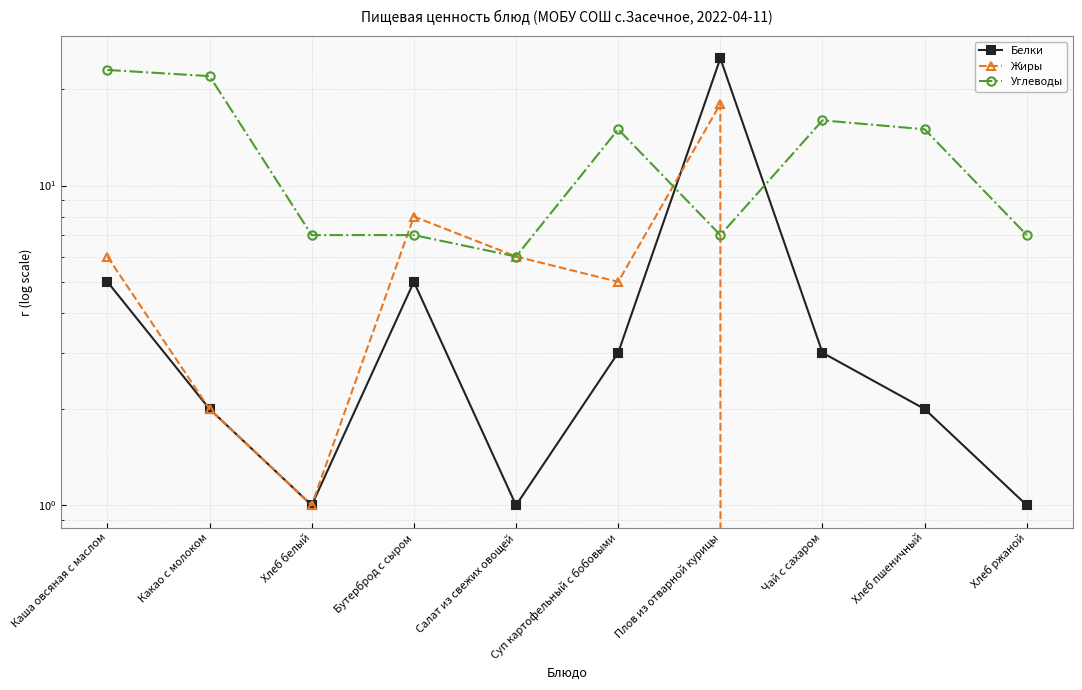

At which label does Белки first exceed 3?

Каша овсяная с маслом